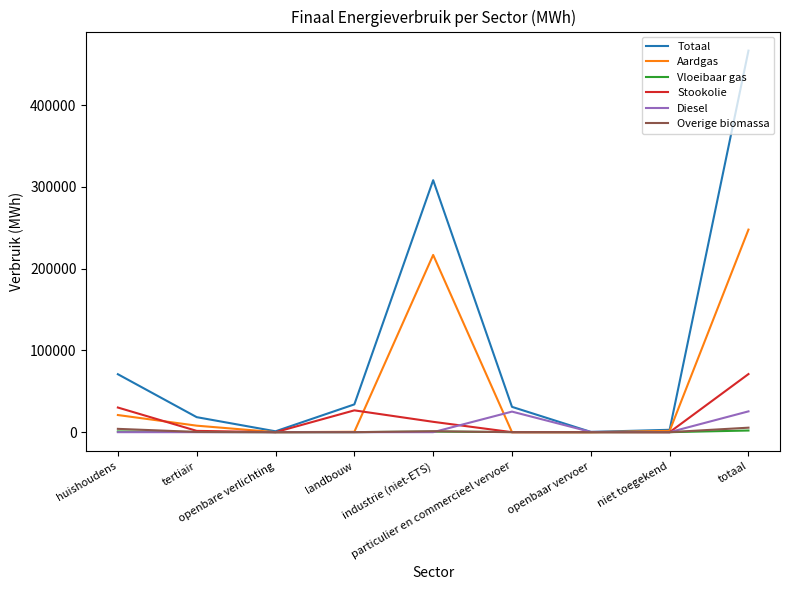

How many values in the Totaal series exceed 30963?

5